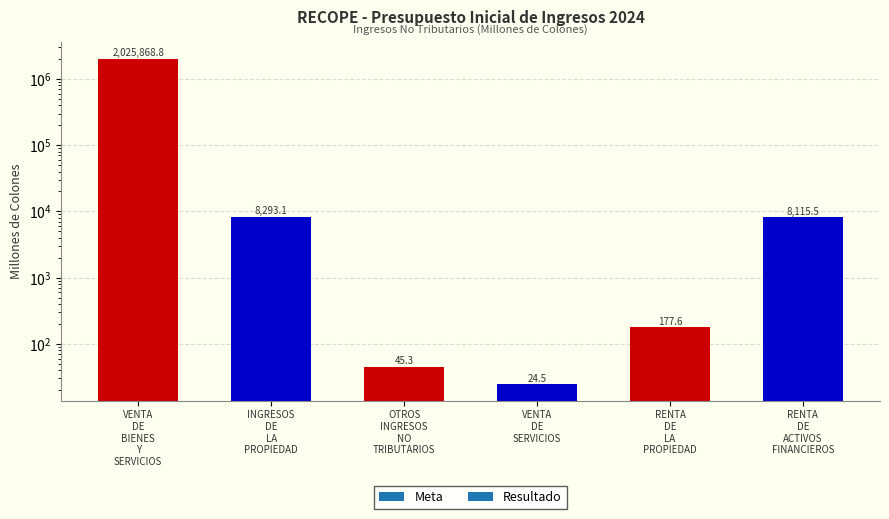

Count the number of categories in the chart.

6